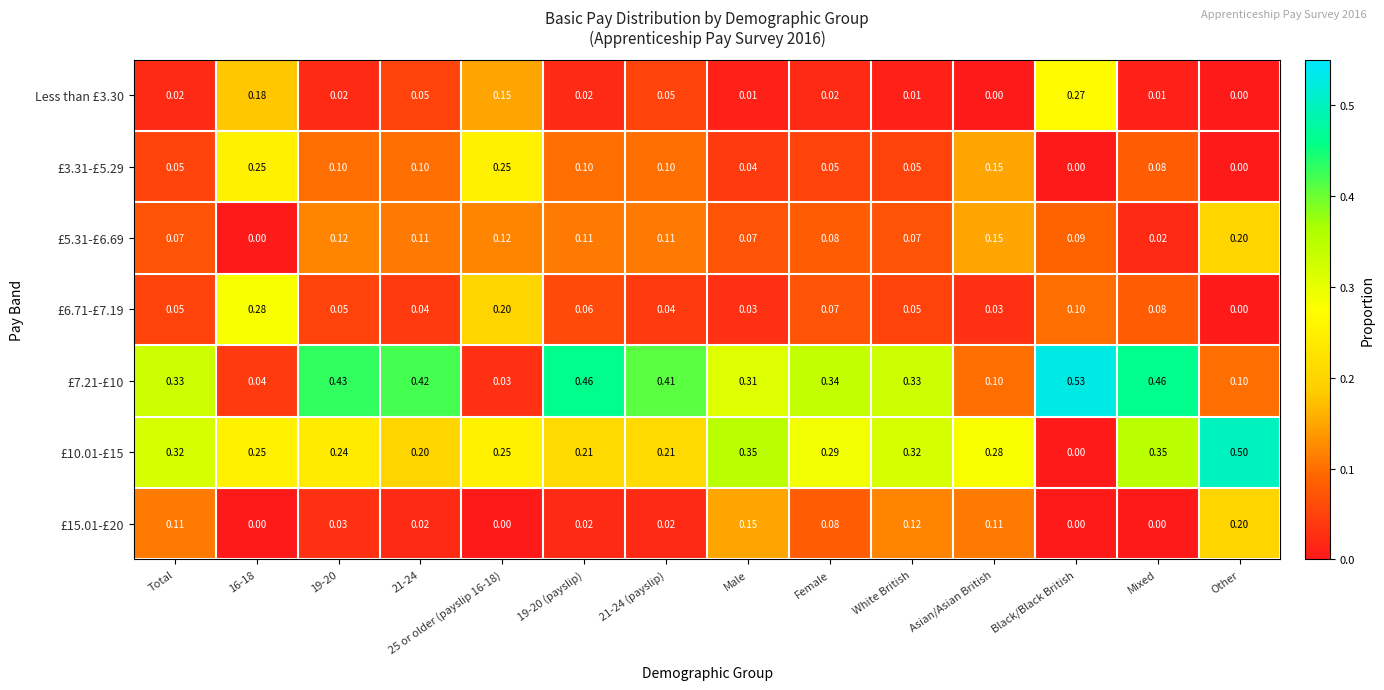

At which label is £6.71-£7.19 closest to 0?

Other